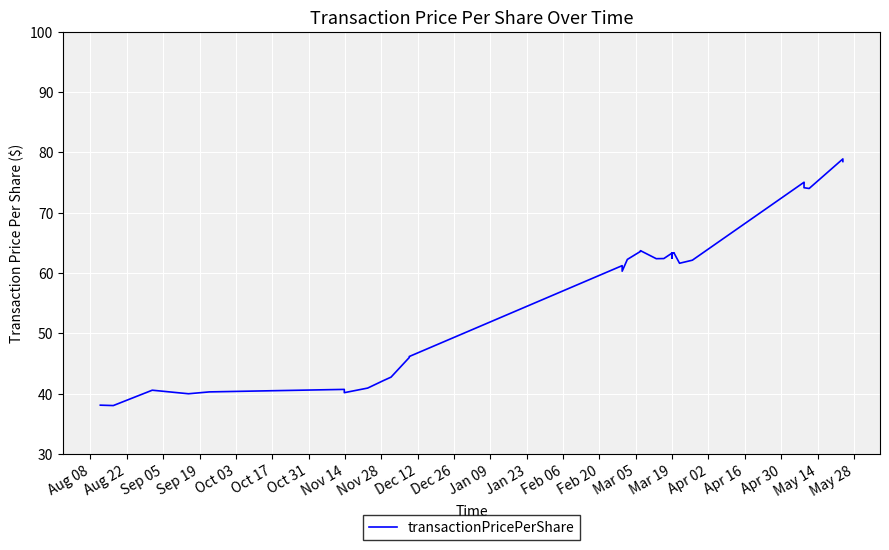

What is the smallest value displayed?

38.0